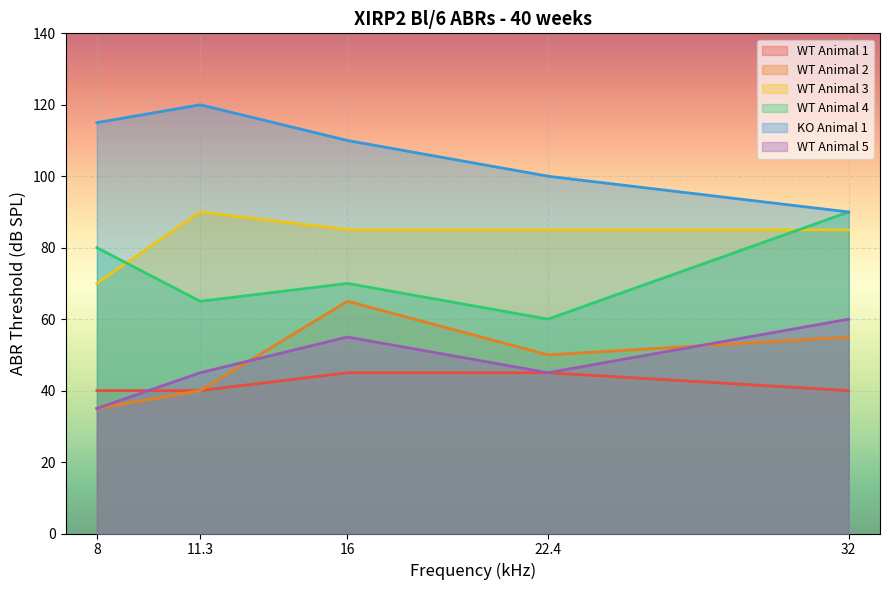

What is the label of the 4th point from the right?

11.3